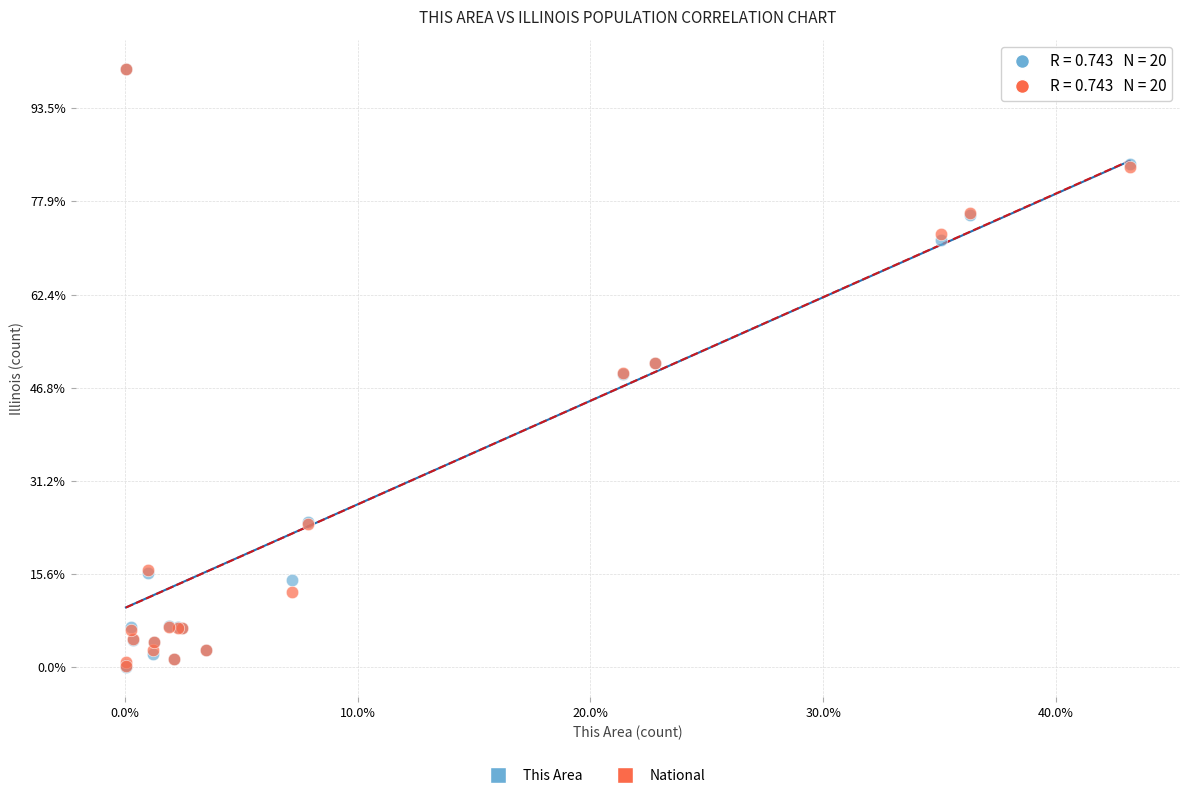

Which series has the largest Y range (max minus min)?

This Area